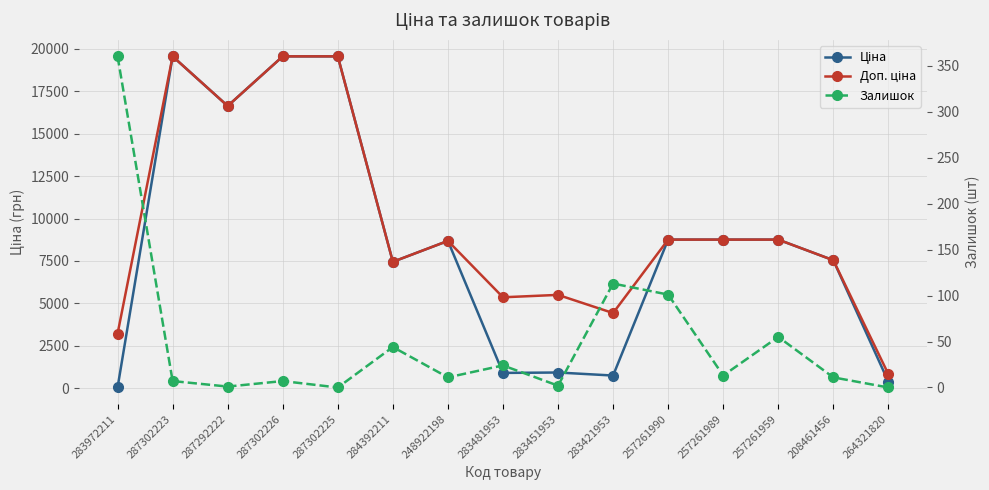

Reading left to right, list all the values displayed in this chart.

Ціна: 283972211=32.0	287302223=19564.9	287292222=16636.8	287302226=19564.9	287302225=19564.9	284392211=7444.6	248922198=8679.5	283481953=892.2	283451953=915.8	283421953=737.2	257261990=8755.5	257261989=8755.5	257261959=8755.5	208461456=7539.3	264321820=372.8
Доп. ціна: 283972211=3205.0	287302223=19564.9	287292222=16636.8	287302226=19564.9	287302225=19564.9	284392211=7444.6	248922198=8679.5	283481953=5353.1	283451953=5495.0	283421953=4423.0	257261990=8755.5	257261989=8755.5	257261959=8755.5	208461456=7539.3	264321820=818.0
Залишок: 283972211=360.0	287302223=7.0	287292222=1.0	287302226=7.0	287302225=0.0	284392211=44.0	248922198=11.0	283481953=24.0	283451953=2.0	283421953=113.0	257261990=101.0	257261989=13.0	257261959=55.0	208461456=11.0	264321820=0.0